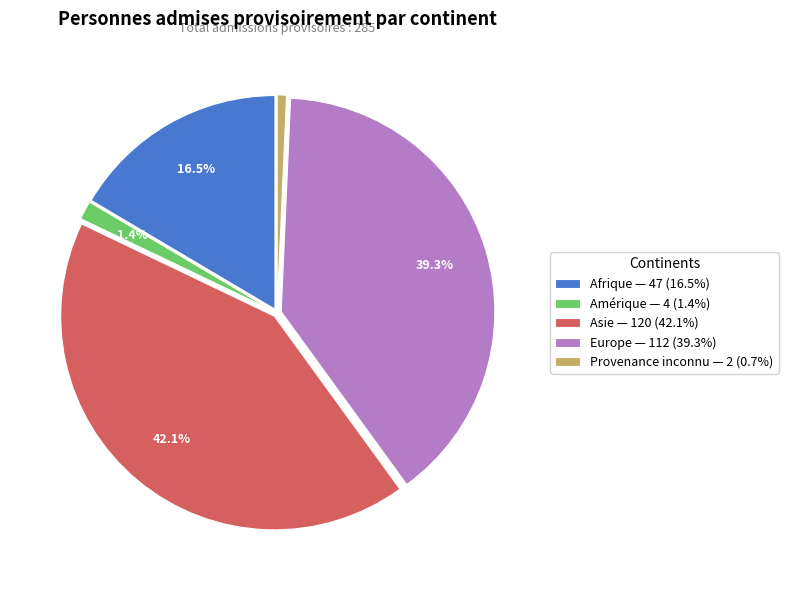

What percentage is the Amérique slice, to the nearest percent?

1%